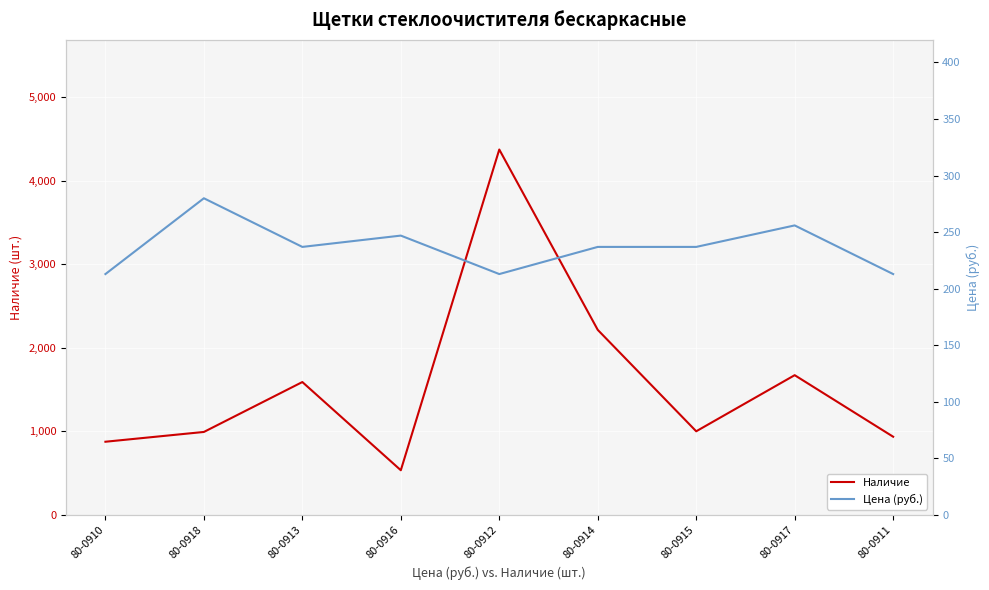

Reading left to right, transcribe all the data shown in this chart.

Наличие: 877	994	1591	536	4372	2215	1002	1673	937
Цена (руб.): 213	280	237	247	213	237	237	256	213